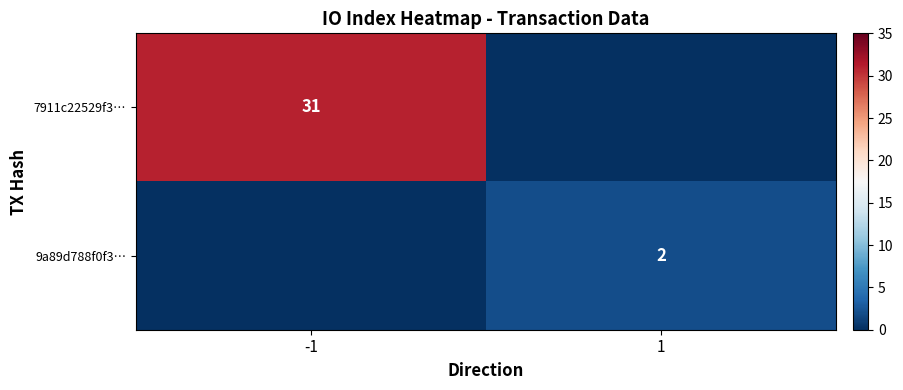

What is the total value across all series at 1?

2